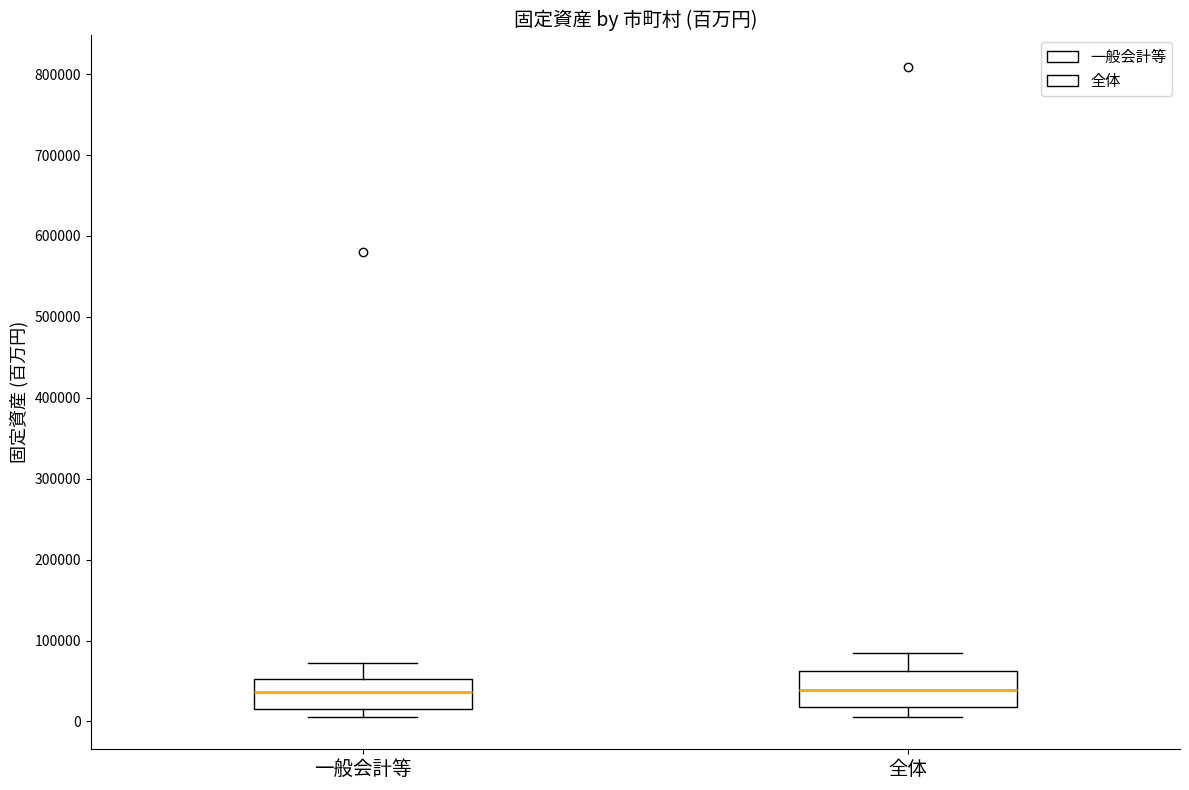

Reading left to right, read every box against the y-axis: the position of its median line, the range the box covers, and the ends of its whiskers. The values are not printed on the chart, so give them approximately, as read against the axis.

一般会計等: median 40000, box 10000 to 50000, whiskers 10000 (just below the box's lower edge) to 70000
全体: median 40000, box 20000 to 60000, whiskers 10000 to 80000